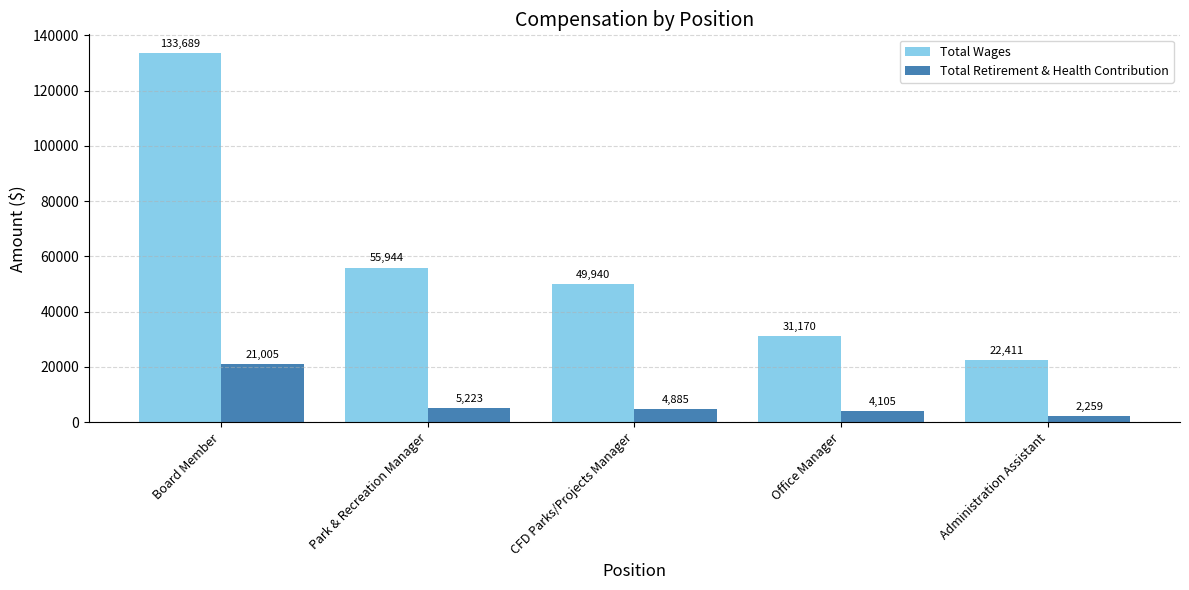

What are all the series names shown in the legend?

Total Wages, Total Retirement & Health Contribution